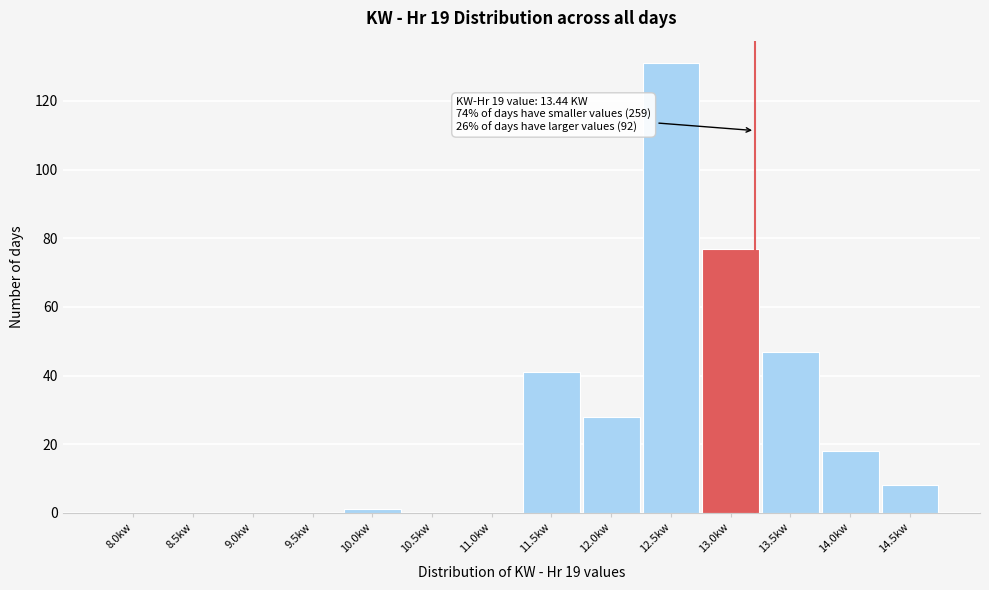

Reading left to right, list all the values displayed in this chart.

8.0kw=0	8.5kw=0	9.0kw=0	9.5kw=0	10.0kw=1	10.5kw=0	11.0kw=0	11.5kw=41	12.0kw=28	12.5kw=131	13.0kw=77	13.5kw=47	14.0kw=18	14.5kw=8